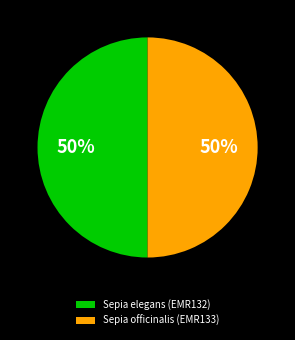

To the nearest percent, what percentage of the pie is Sepia officinalis (EMR133)?

50%